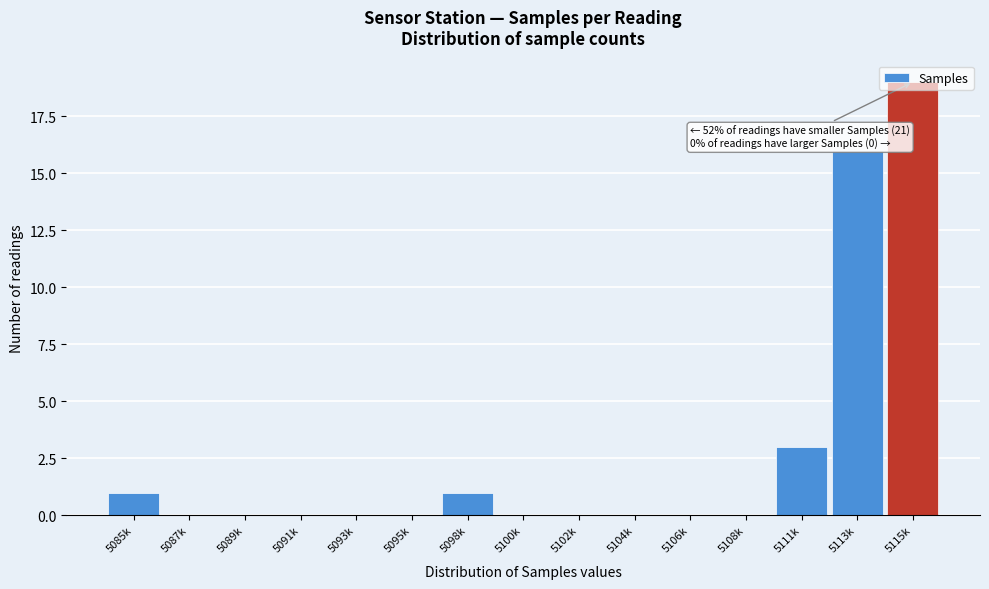

Where is the data nearest to the value 9?

5111k